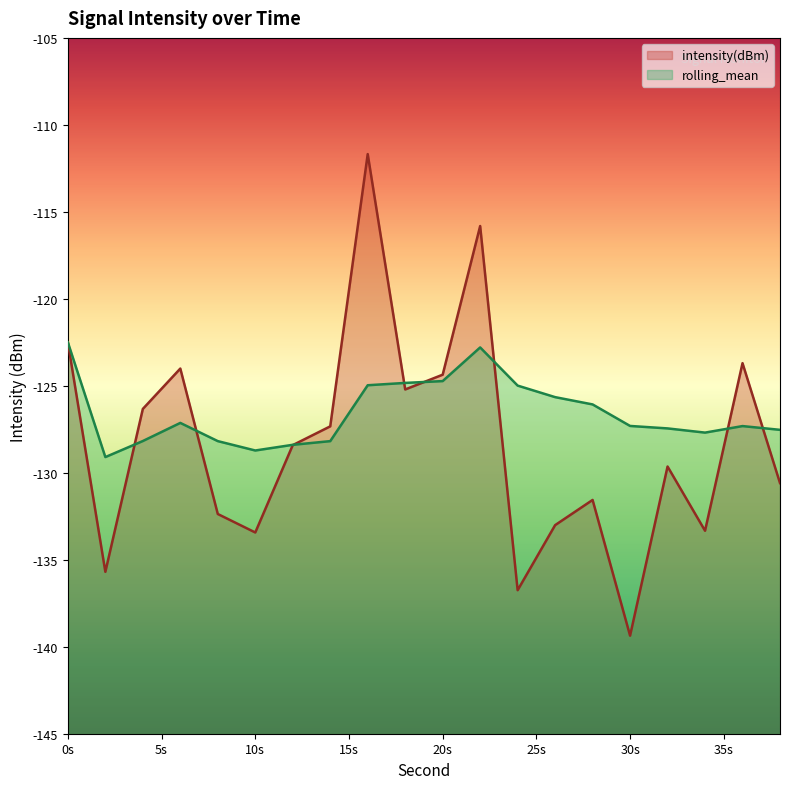

What are all the series names shown in the legend?

intensity(dBm), rolling_mean